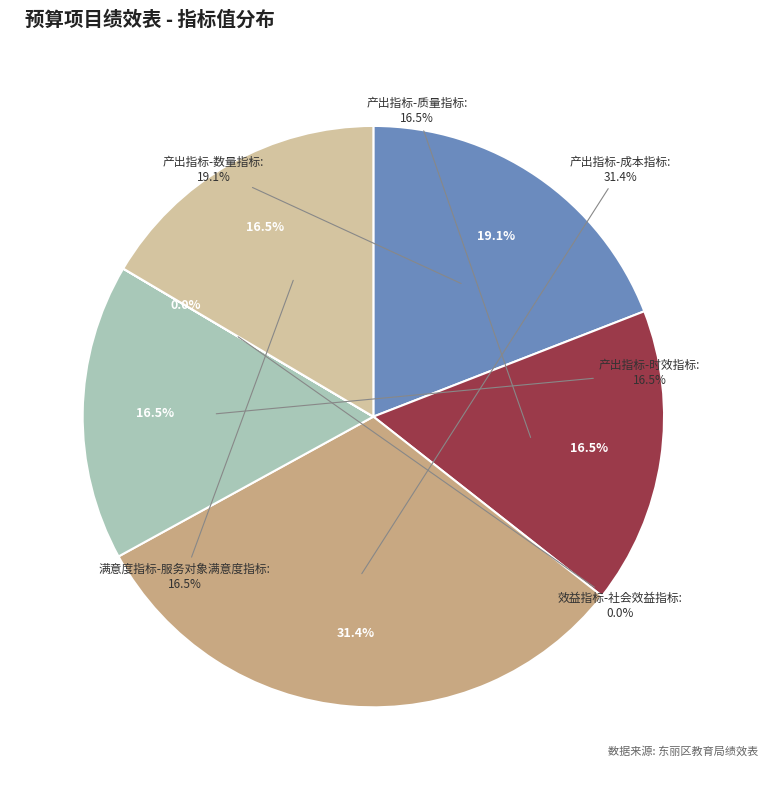

True or false: 产出指标-时效指标 accounts for 16% of the total.

True